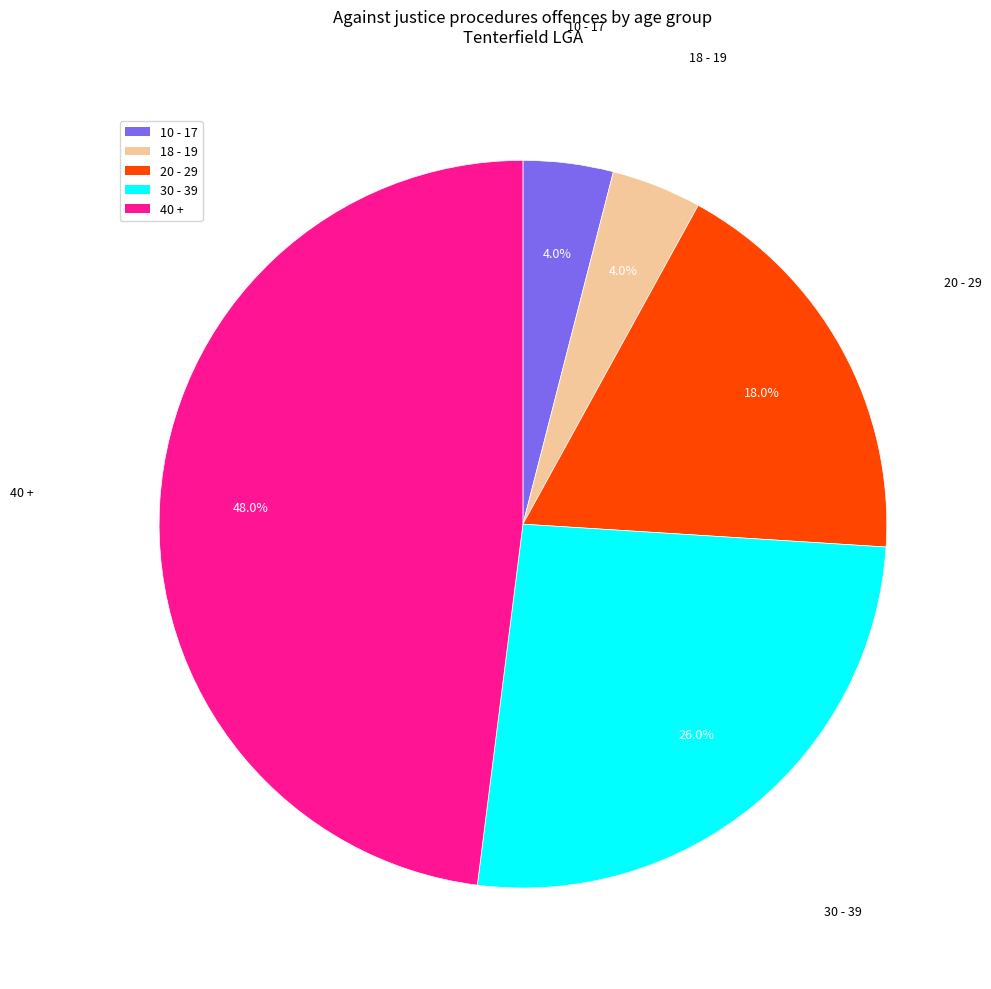

Does 30 - 39 account for over 50% of the chart?

No